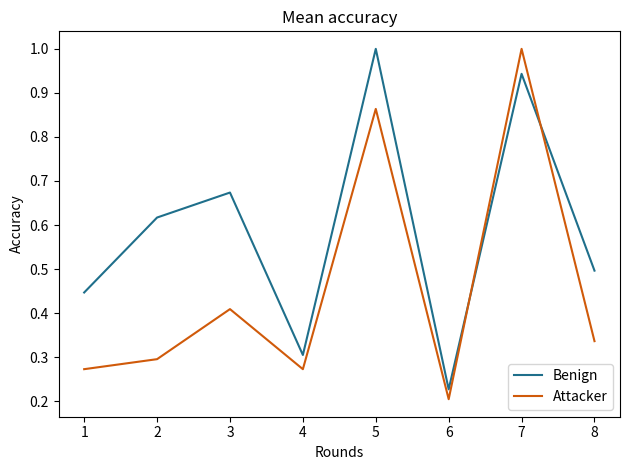

True or false: Attacker and Benign intersect in this chart.

True